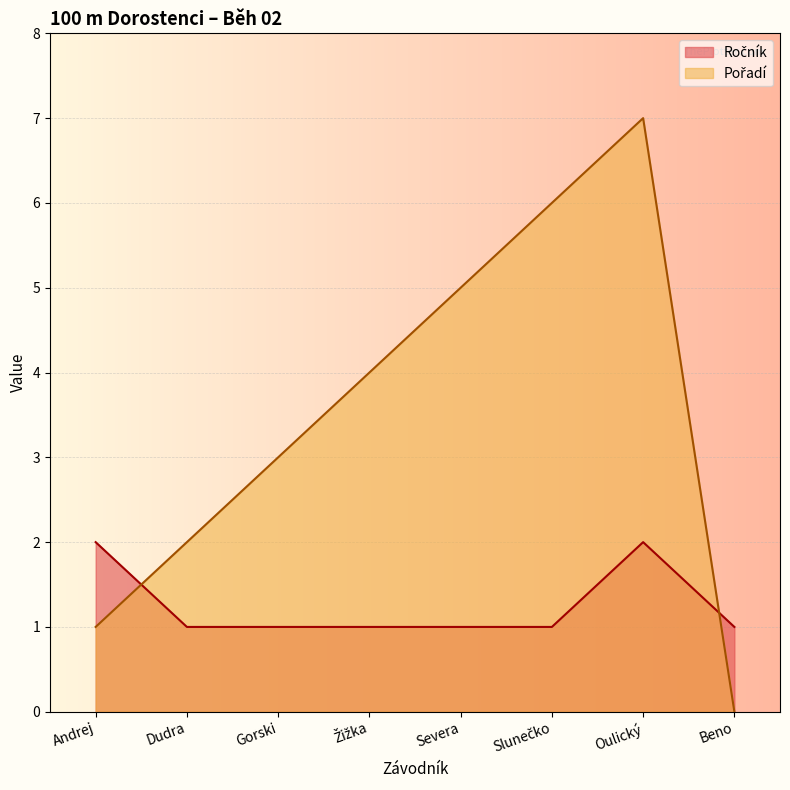

What is the label of the 8th point from the right?

Andrej